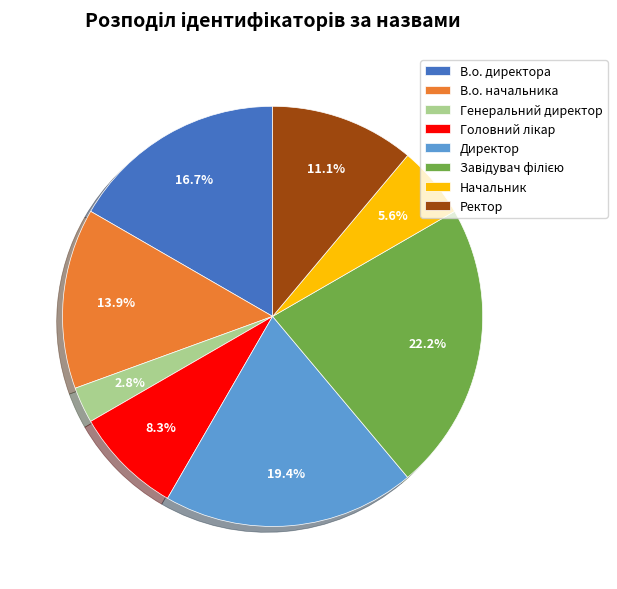

What is the smallest slice in the pie chart?

Генеральний директор